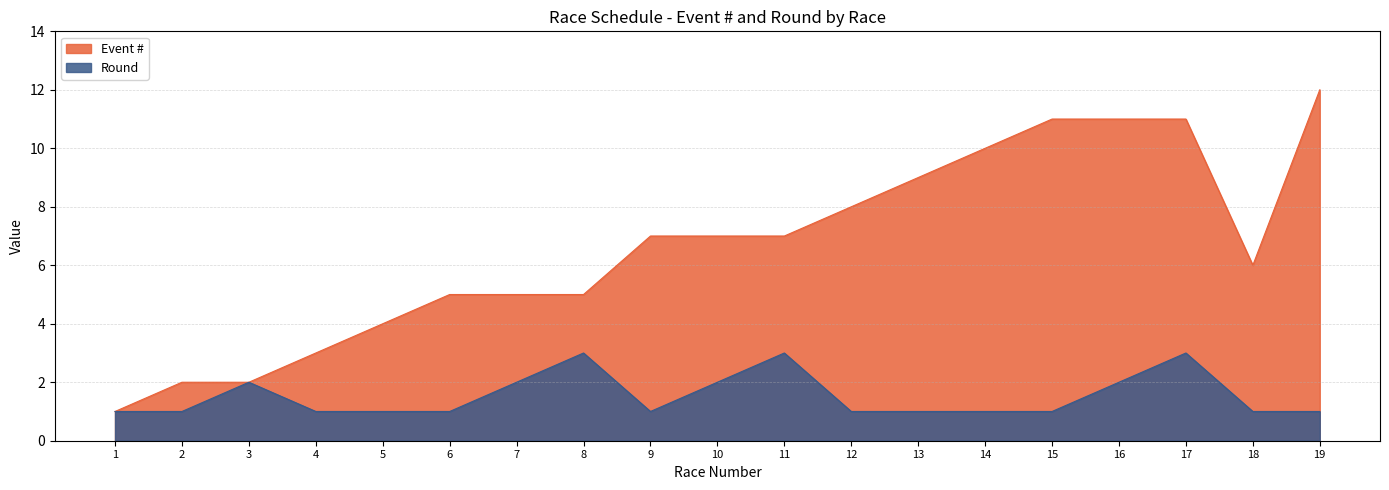

Is it true that Round equals 1 at 19?

True